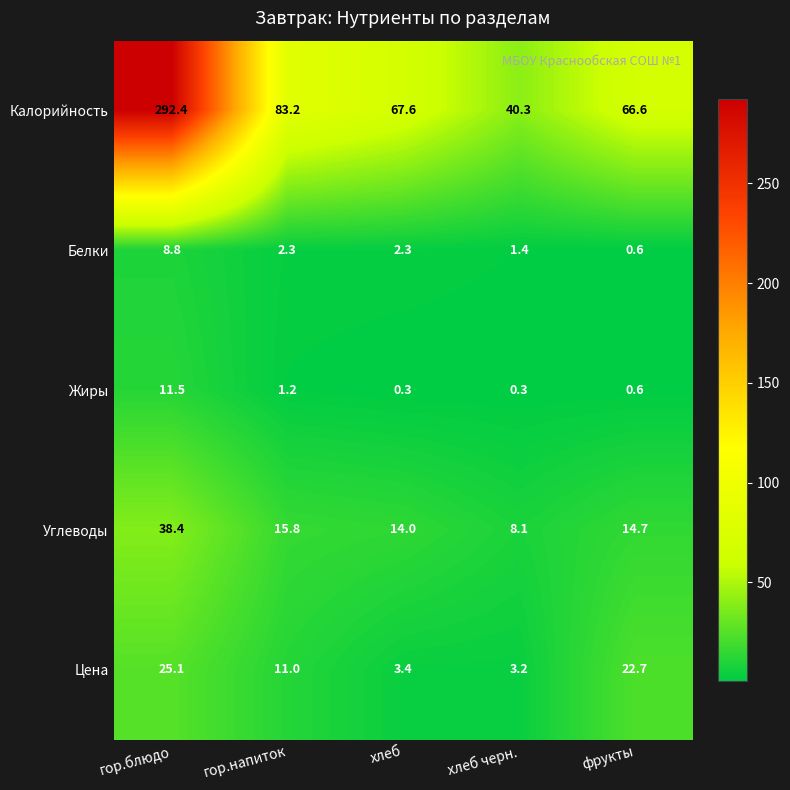

Where does the Углеводы series first go above 14?

гор.блюдо